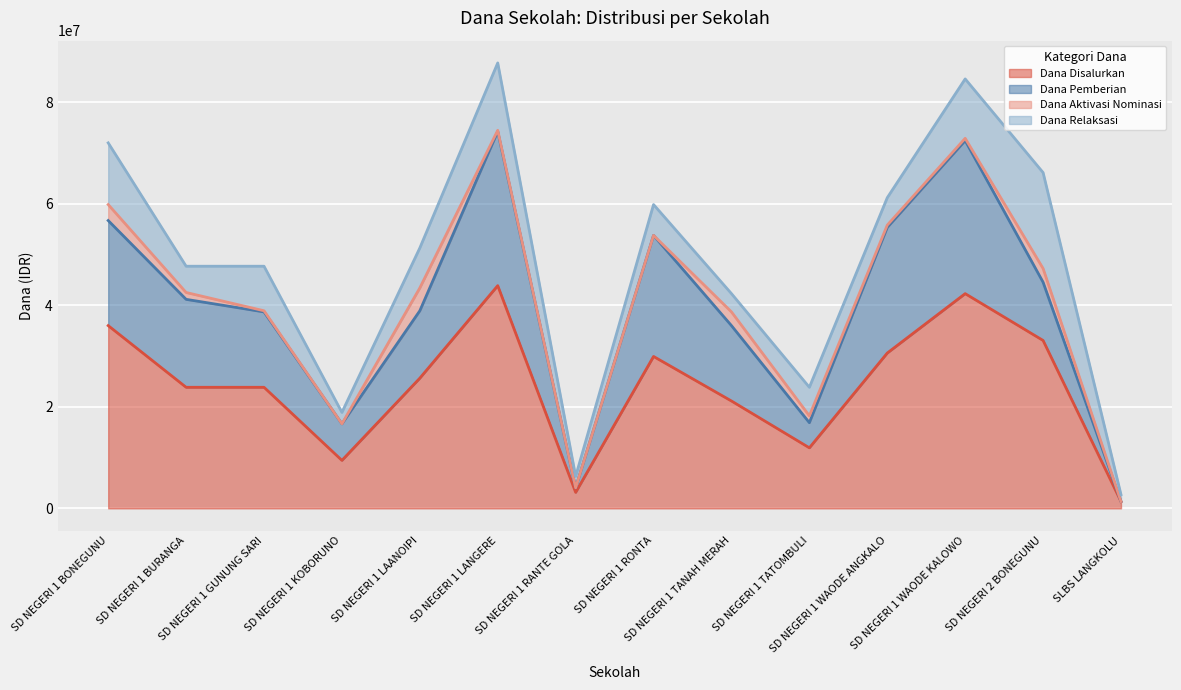

Rank the series by their maximum value, from lowest to highest.

Dana Aktivasi Nominasi, Dana Relaksasi, Dana Pemberian, Dana Disalurkan